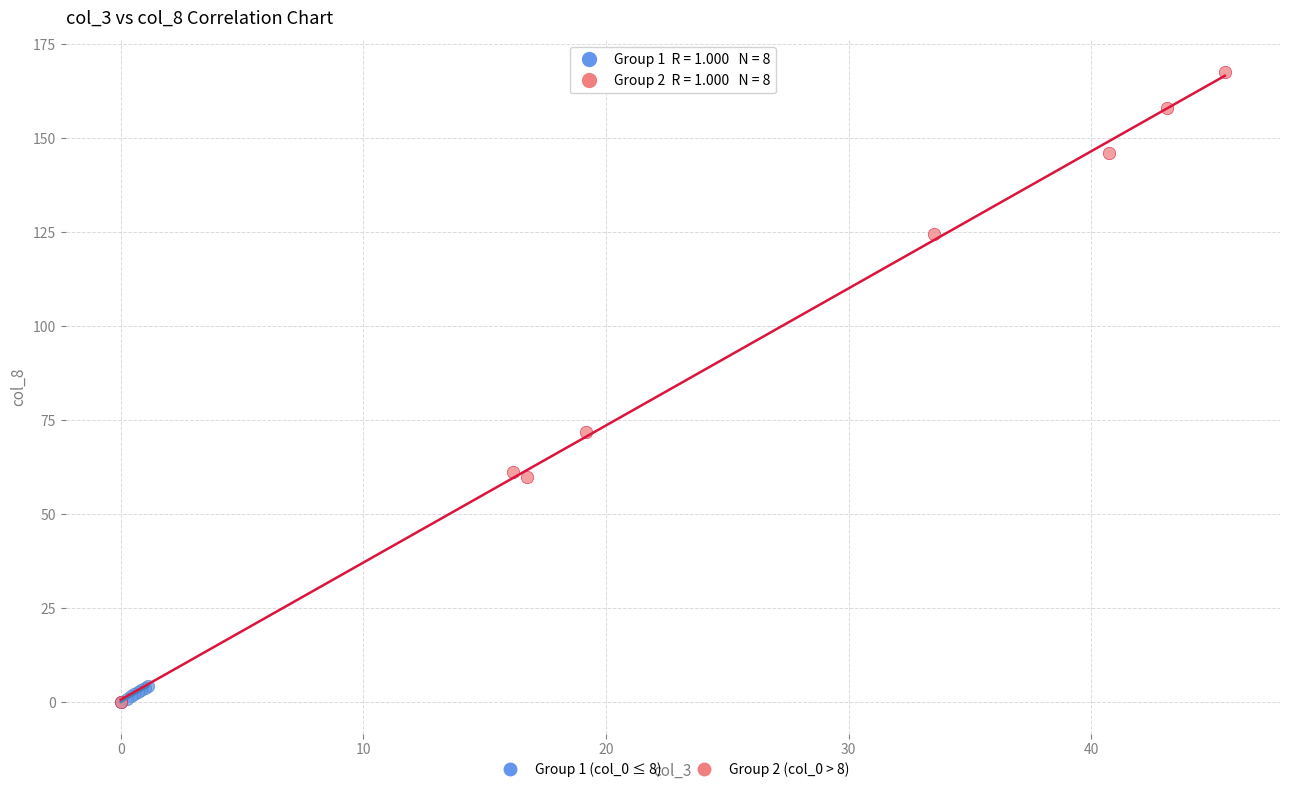

Which series reaches the maximum Y coordinate?

Group 2 (col_0 > 8)